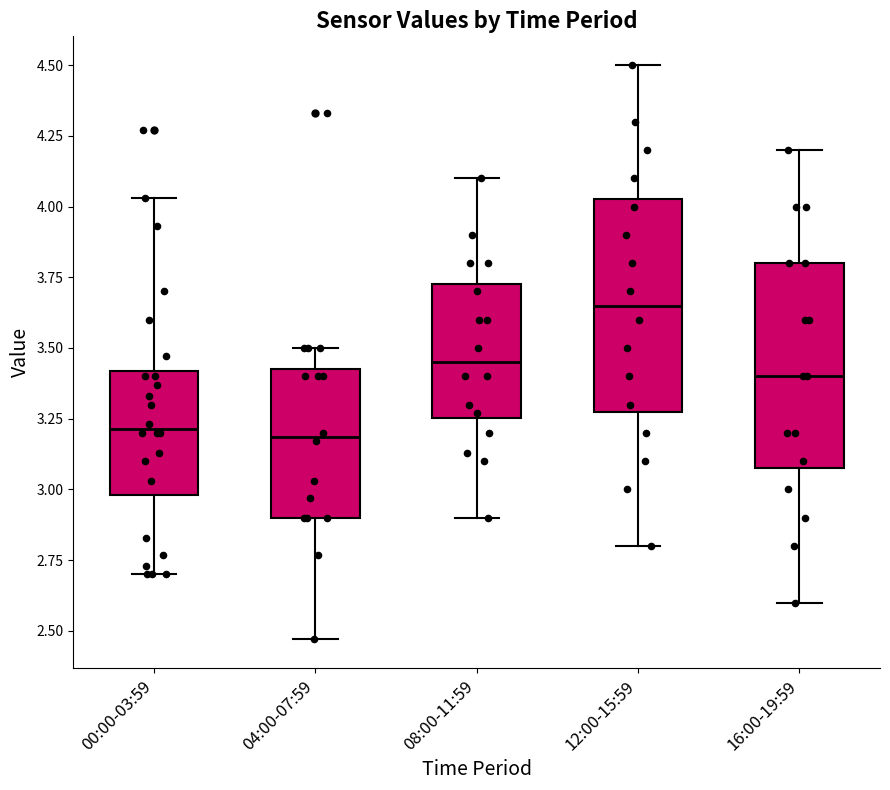

Which box's median line is the highest?

12:00-15:59